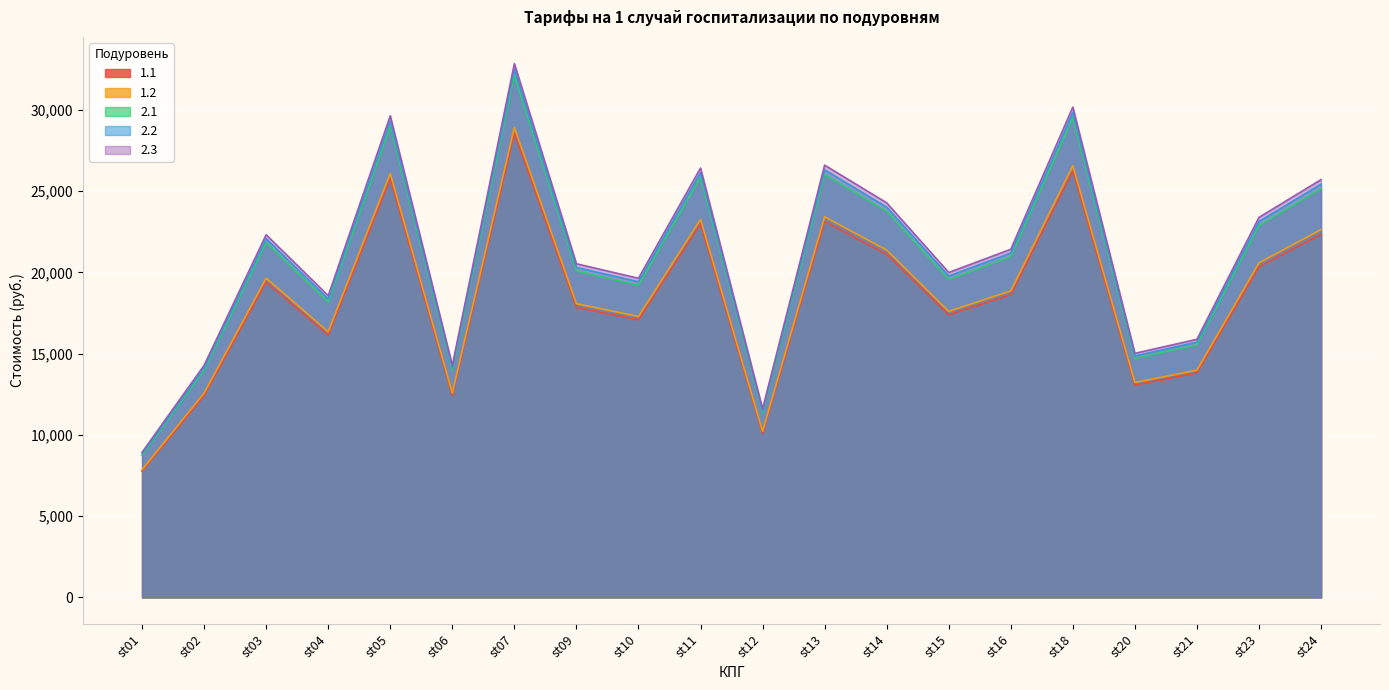

Where does the 1.1 series first go above 18627?

st03